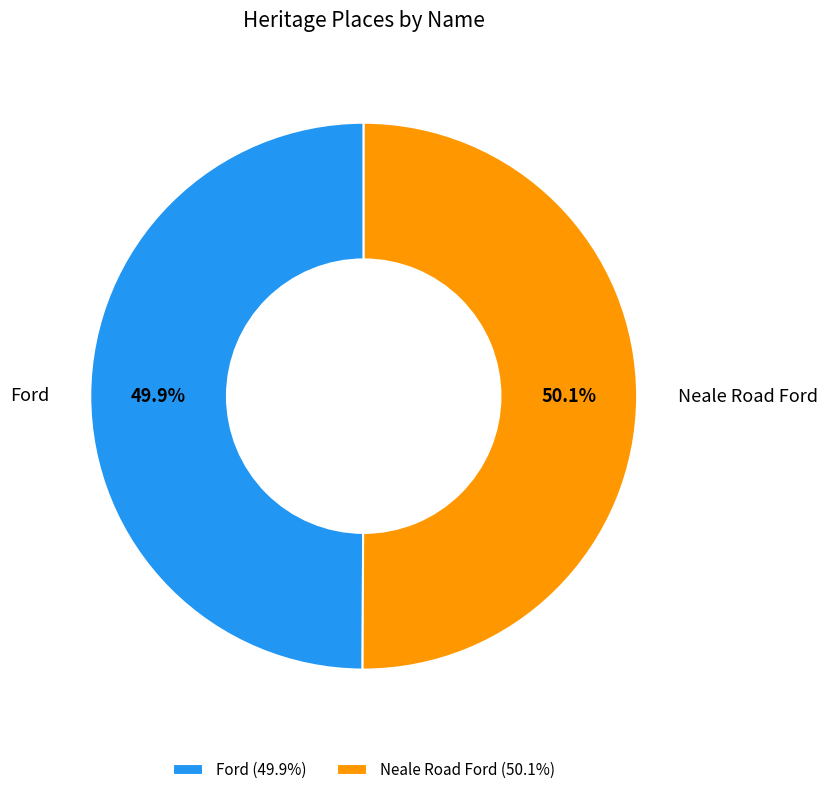

To the nearest percent, what percentage of the pie is Ford?

50%